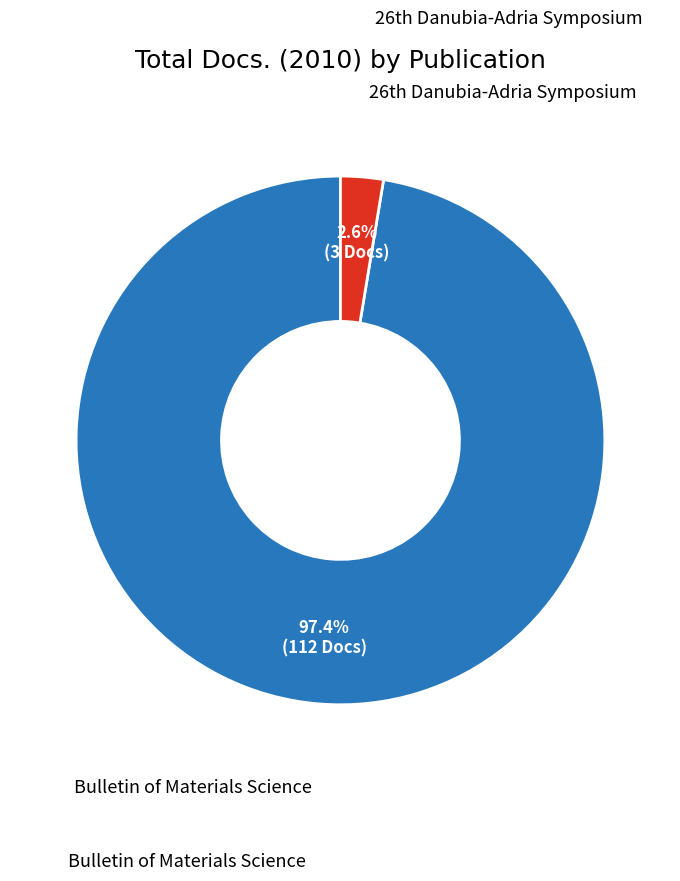

How many slices are in this pie chart?

2